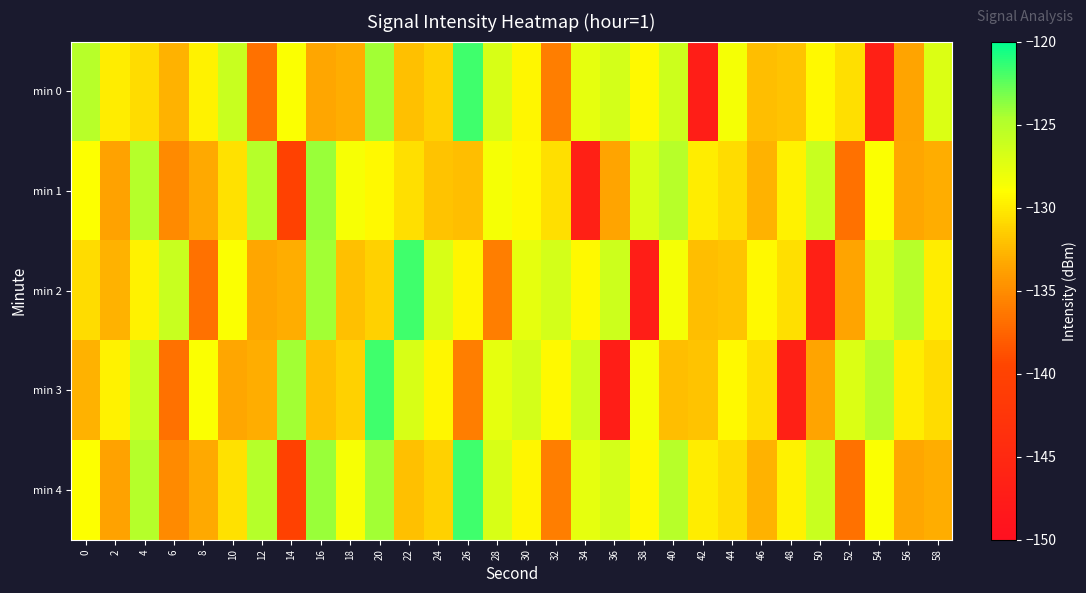

How many categories are shown in the chart?

30